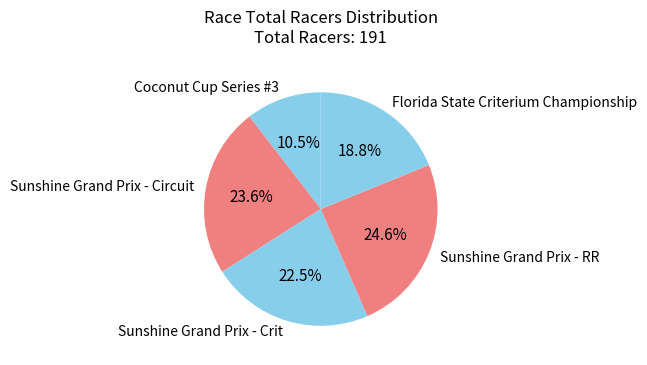

Does any single category account for the majority?

No